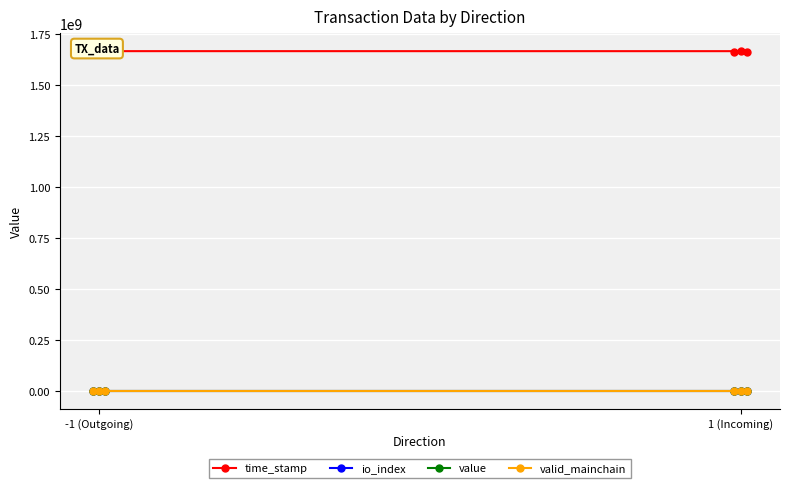

How many data points in io_index are less than 3?

1